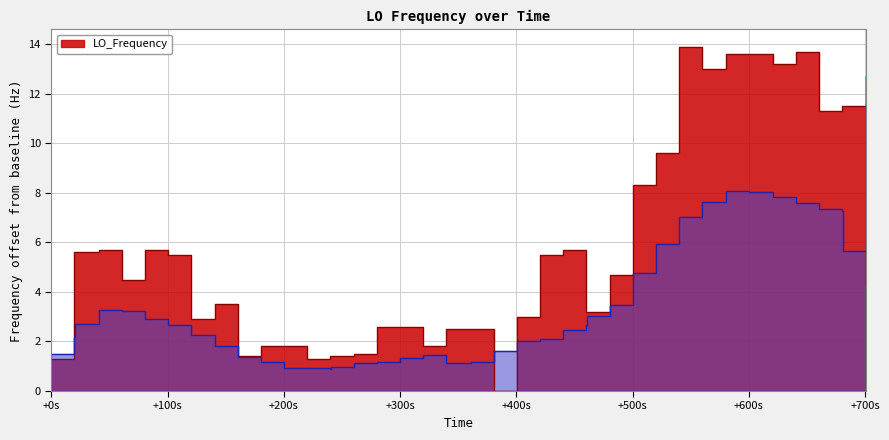

Reading right to left, transcribe all the data shown in this chart.

12.7	11.5	11.5	11.3	13.7	13.2	13.6	13.6	13.0	13.9	9.6	8.3	4.7	3.2	3.2	5.7	5.5	3.0	0.0	2.5	2.5	1.8	2.6	2.6	1.5	1.4	1.4	1.3	1.8	1.8	1.4	3.5	2.9	5.5	5.7	4.5	5.7	5.6	5.6	1.3